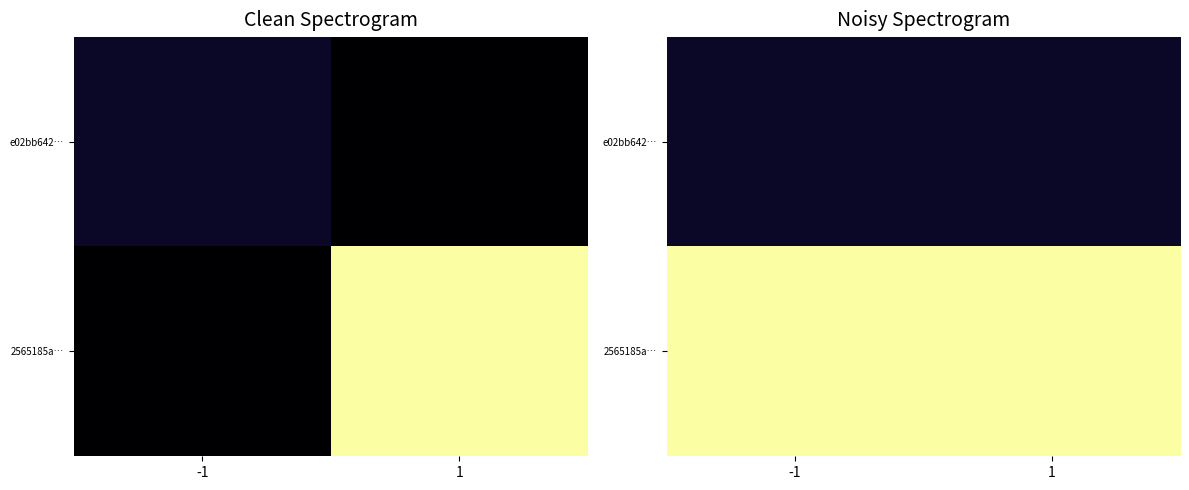

At how many categories does at least one series exceed 1?

2